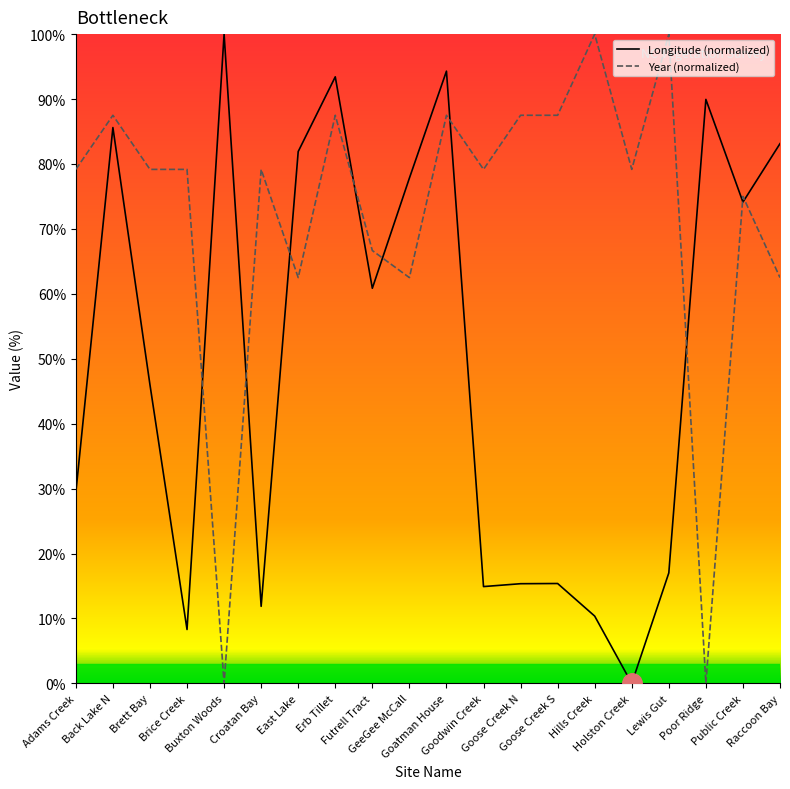

What are all the series names shown in the legend?

Longitude (normalized), Year (normalized)